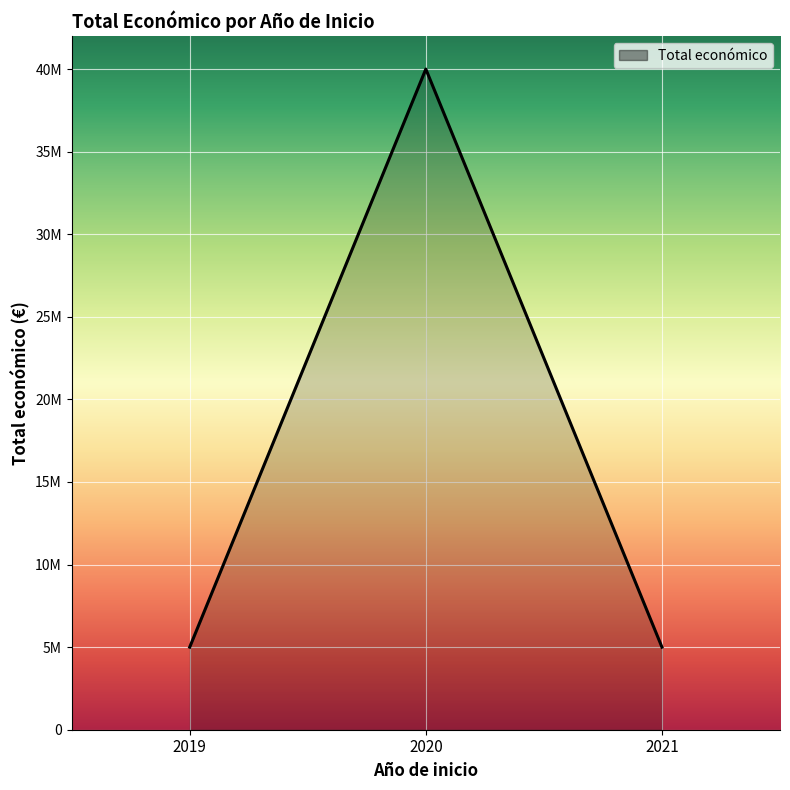

Reading left to right, extract all data points from this chart.

2019=4999365	2020=40000000	2021=4999563